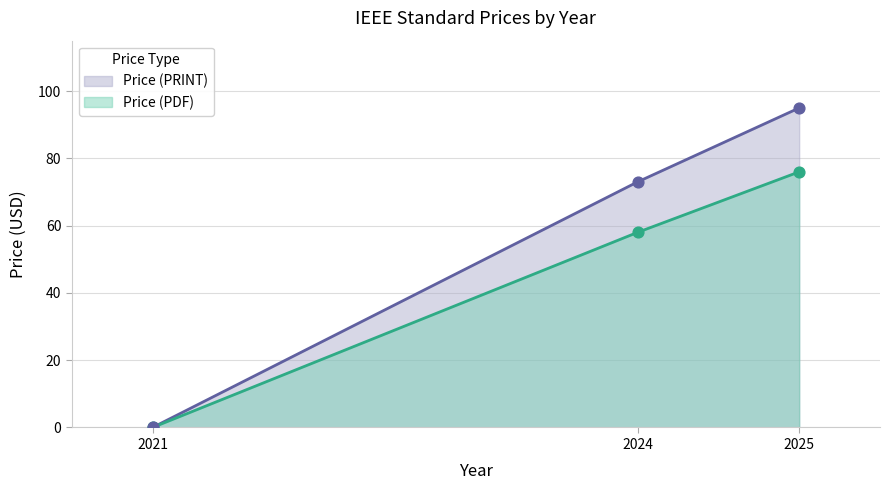

Which series contains the highest Y value?

Price (PRINT)